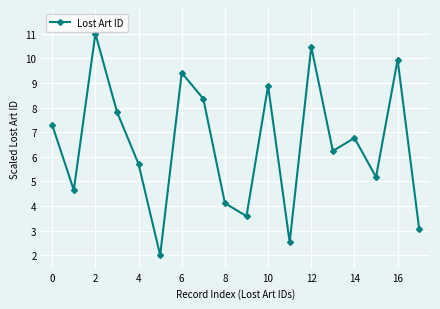

What is the greatest value displayed?

11.0